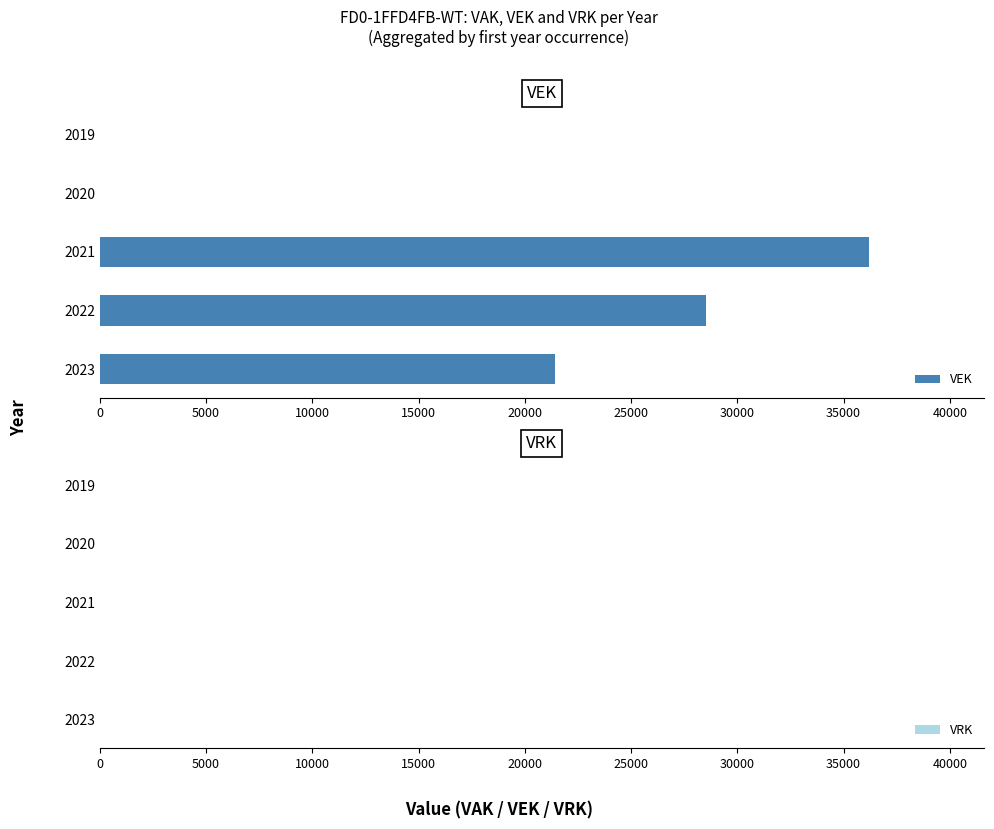

What is the change in value from 2022 to 2020?

-28517